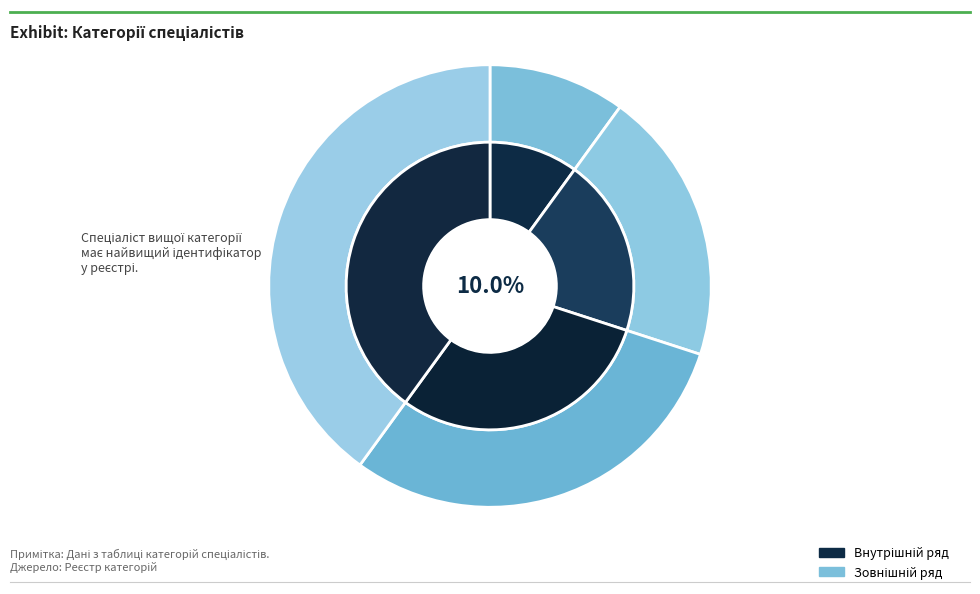

What is the ratio of the value at Спеціаліст першої категорії to the value at Спеціаліст вищої категорії?

0.8